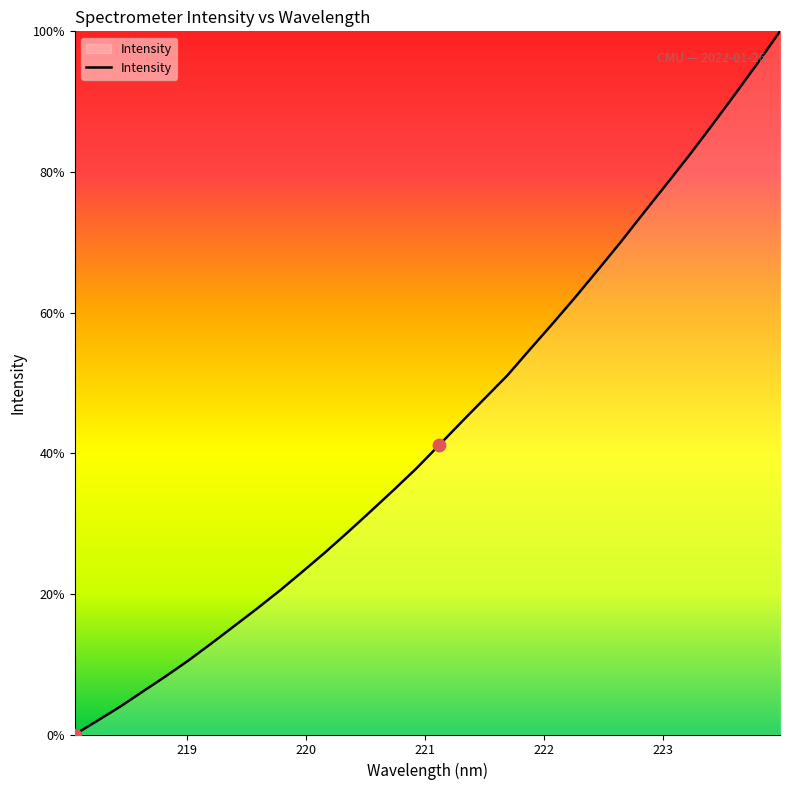

What is the greatest value displayed?

100.0